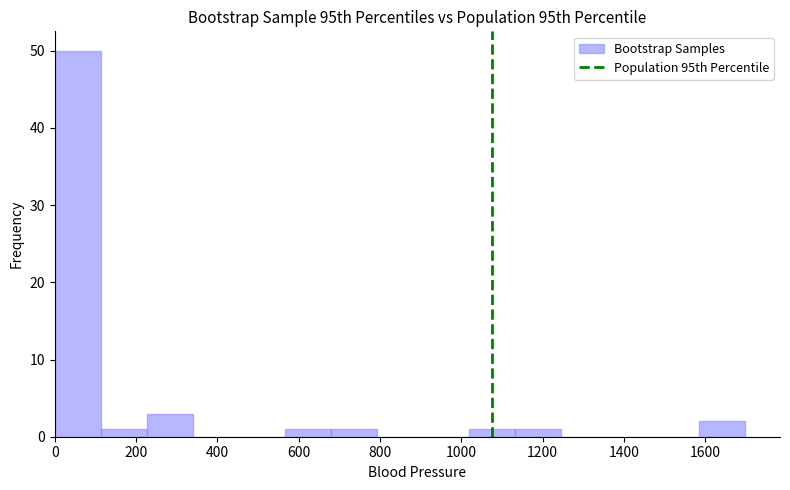

Reading left to right, transcribe this chart: for each bar, give the range it covers on the x-axis and its height. Neither the bar edges nor the heights are printed on the chart, so give them approximately, as read against the axes.

0 to 120: 50
120 to 220: 1
220 to 340: 3
340 to 460: 0
460 to 560: 0
560 to 680: 1
680 to 800: 1
800 to 900: 0
900 to 1020: 0
1020 to 1140: 1
1140 to 1240: 1
1240 to 1360: 0
1360 to 1480: 0
1480 to 1580: 0
1580 to 1700: 2